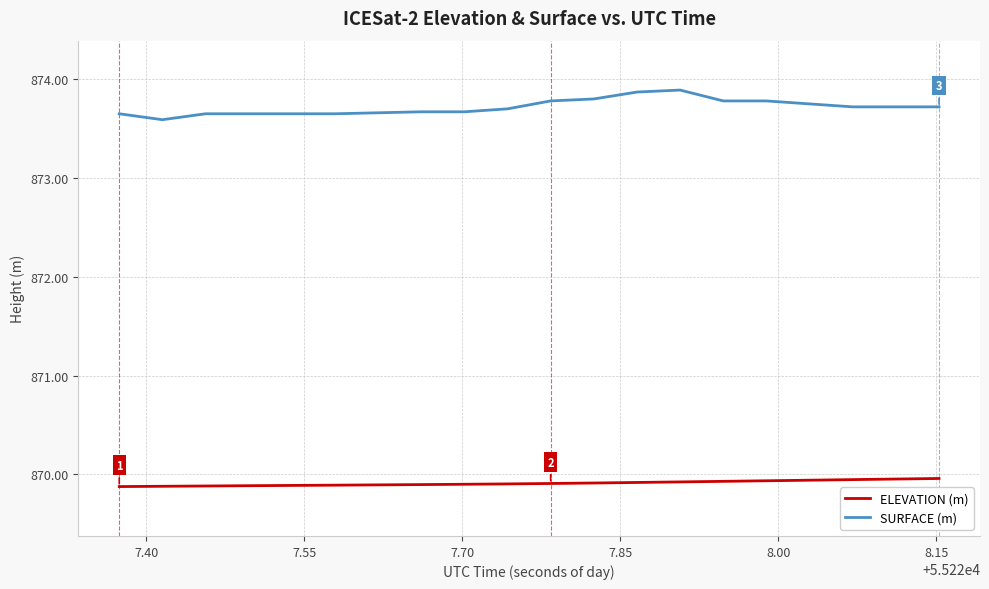

What is the smallest value displayed?

869.9